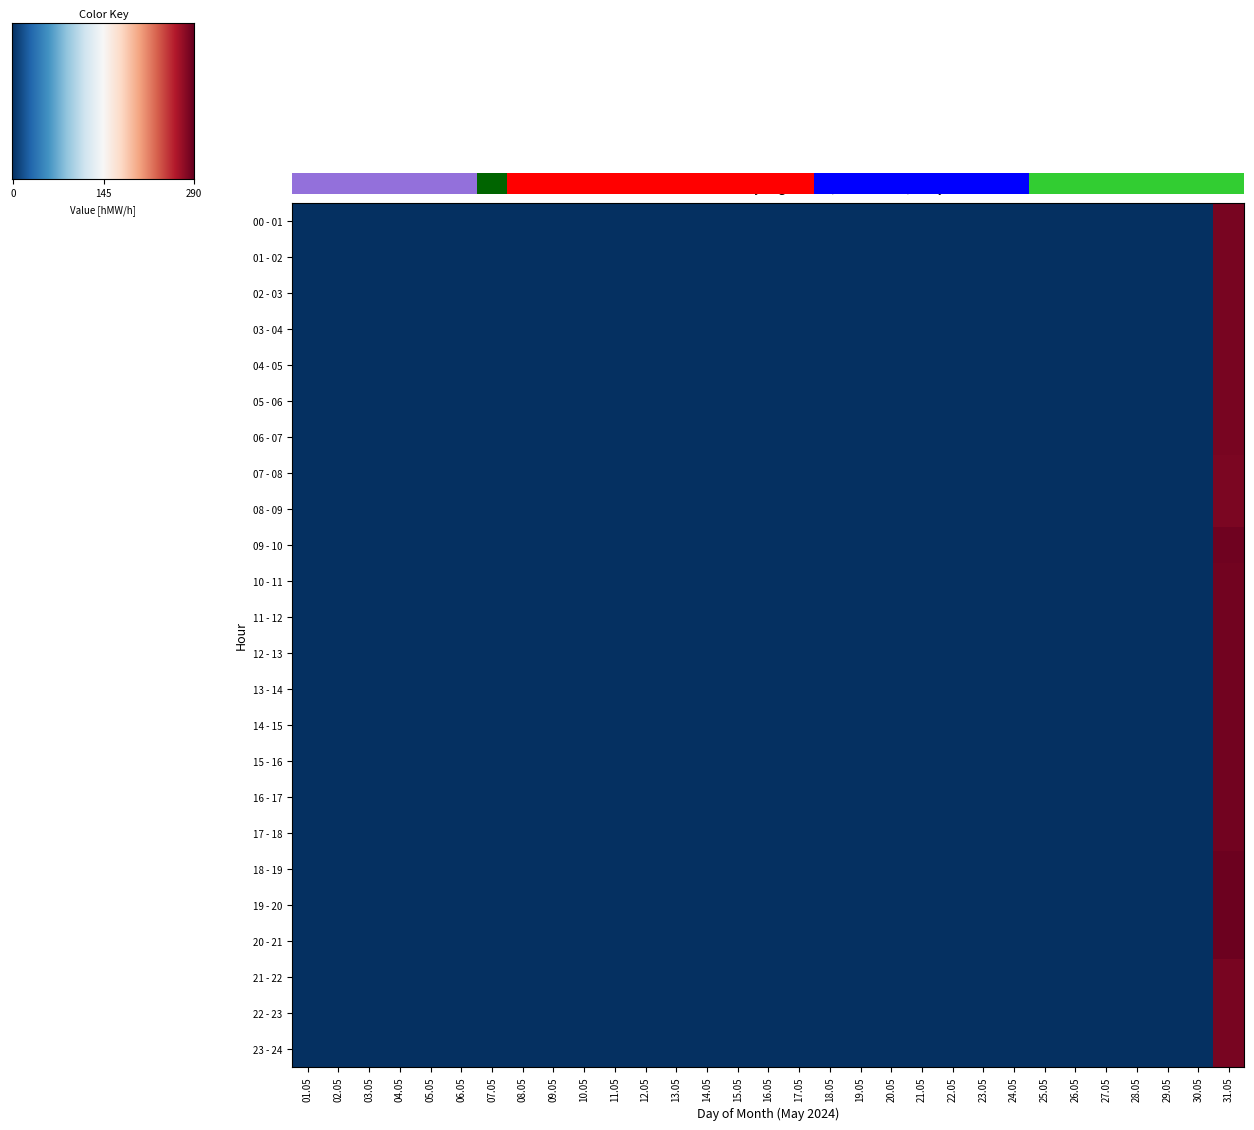

The 13 - 14 series shows 0.0 at 22.05. True or false?

True